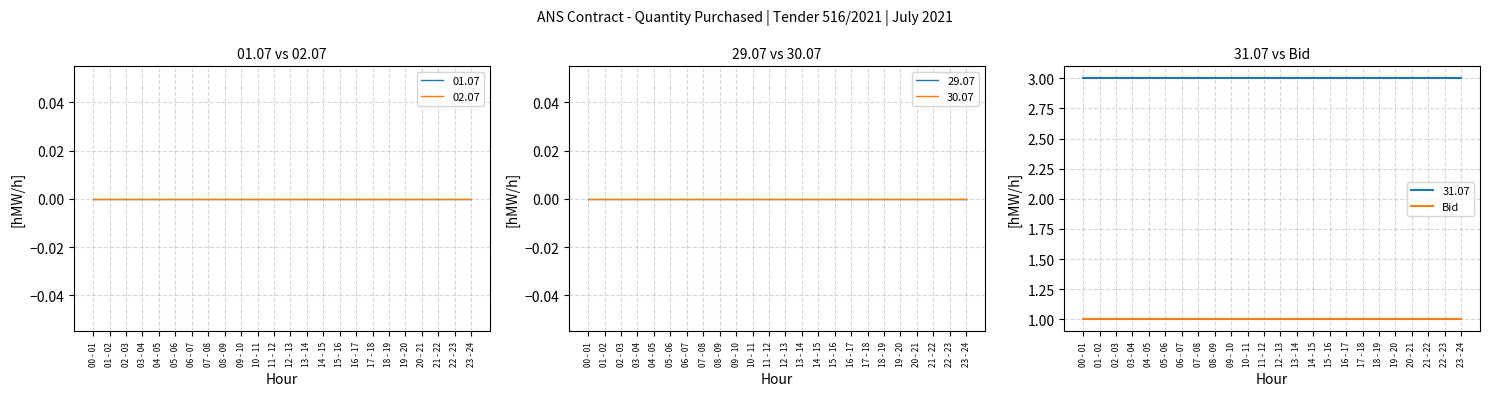

Where is 31.07 nearest to the value 3?

00 - 01